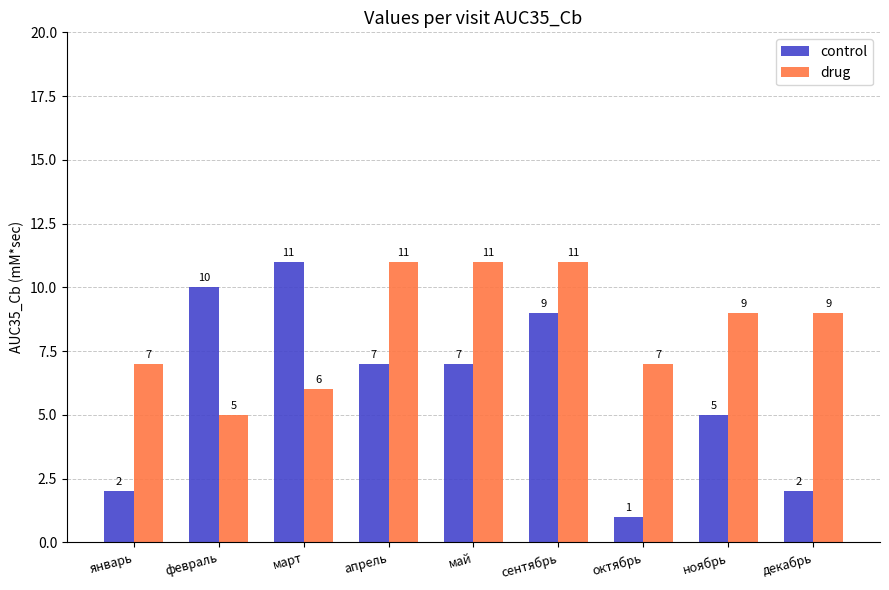

Which category has the lowest value across all series?

октябрь